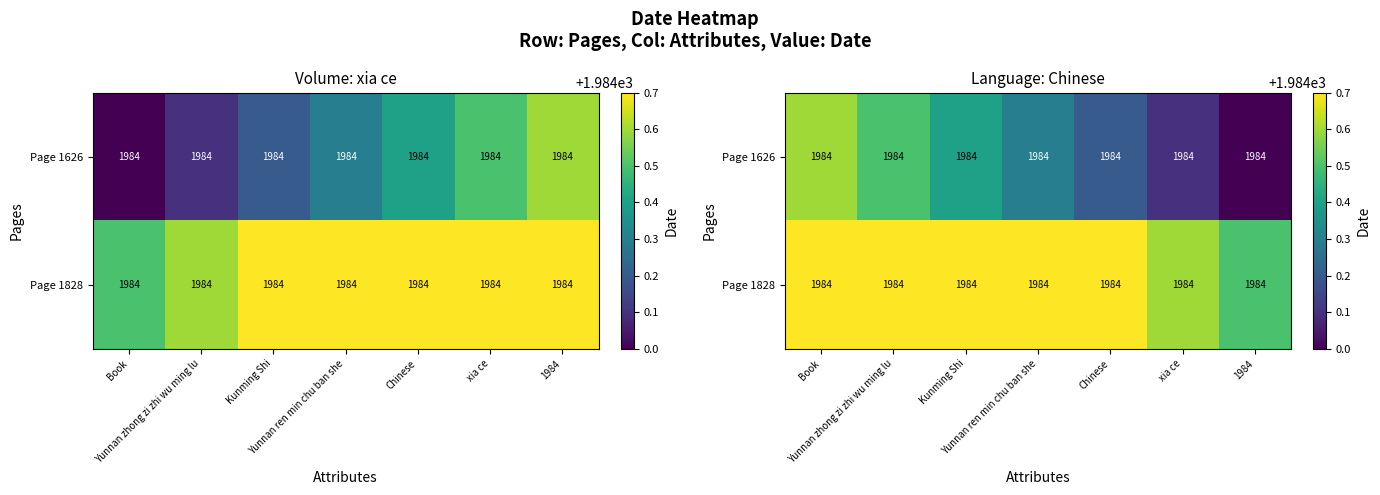

What is the difference between the highest and lowest values at Kunming Shi?

0.5